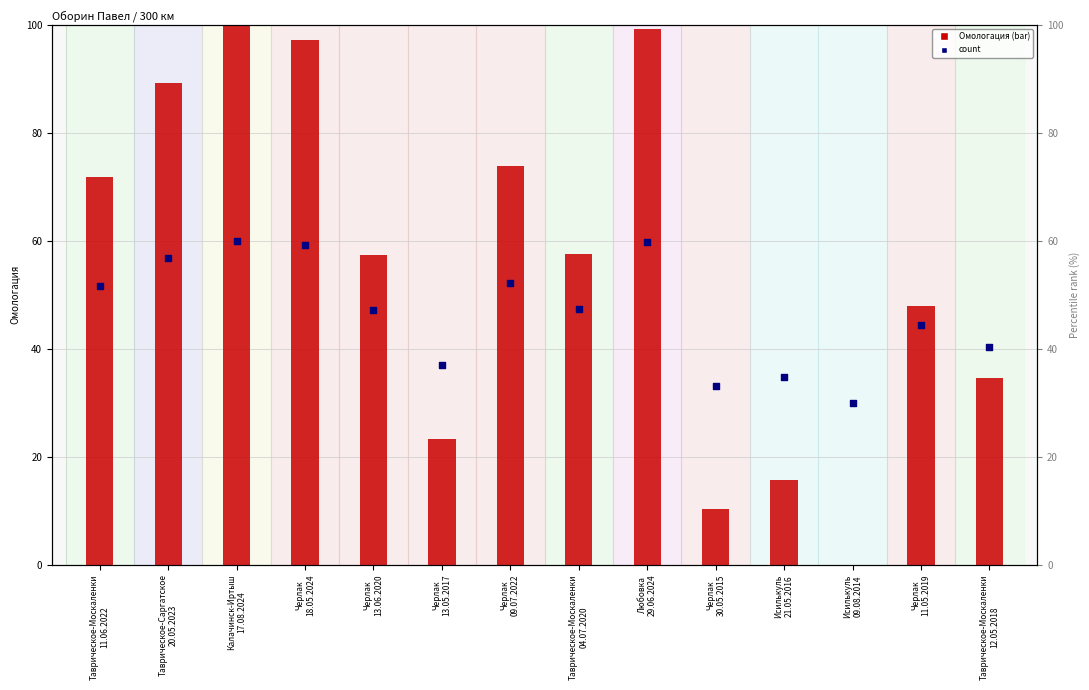

Which series reaches the minimum Y coordinate?

Омологация